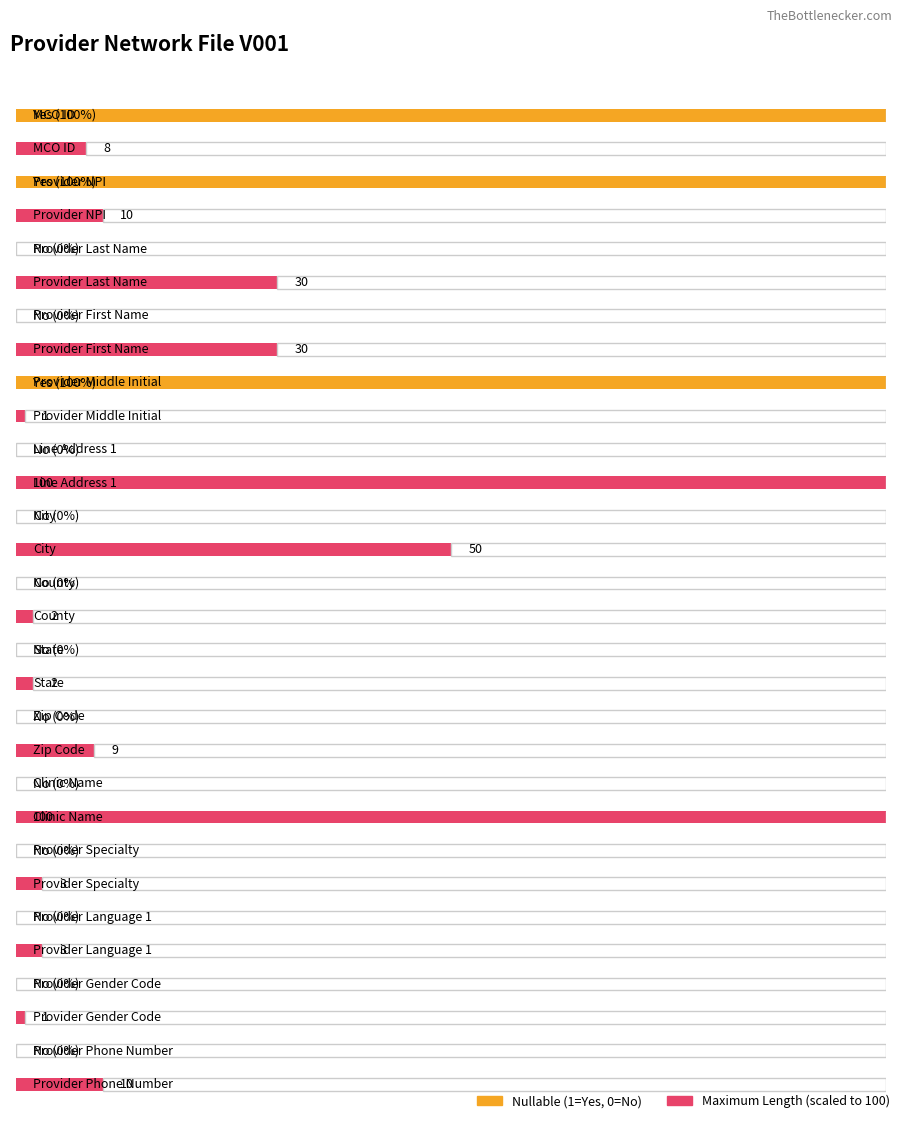

The Maximum Length series shows 1 at Provider Accepting New Patients?. True or false?

False